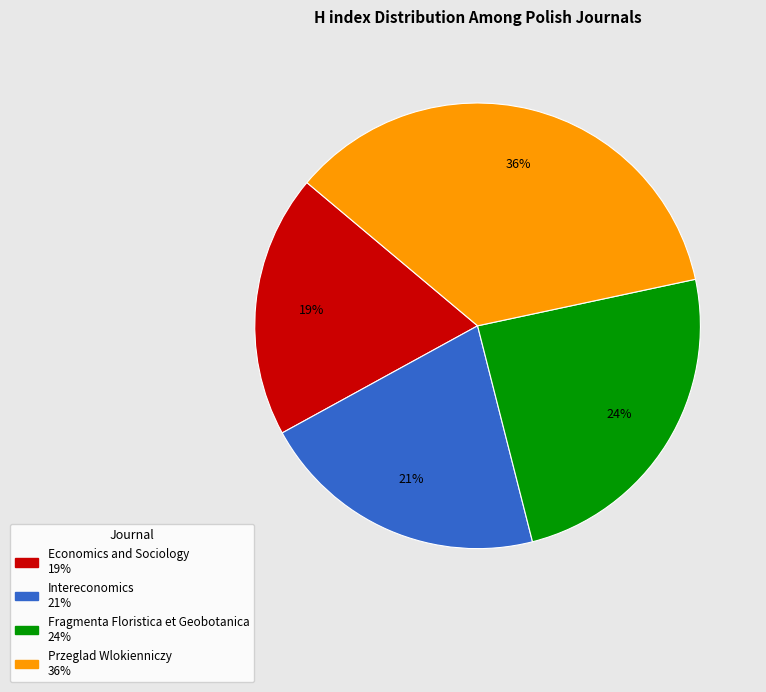

What percentage is the Przeglad Wlokienniczy slice, to the nearest percent?

36%